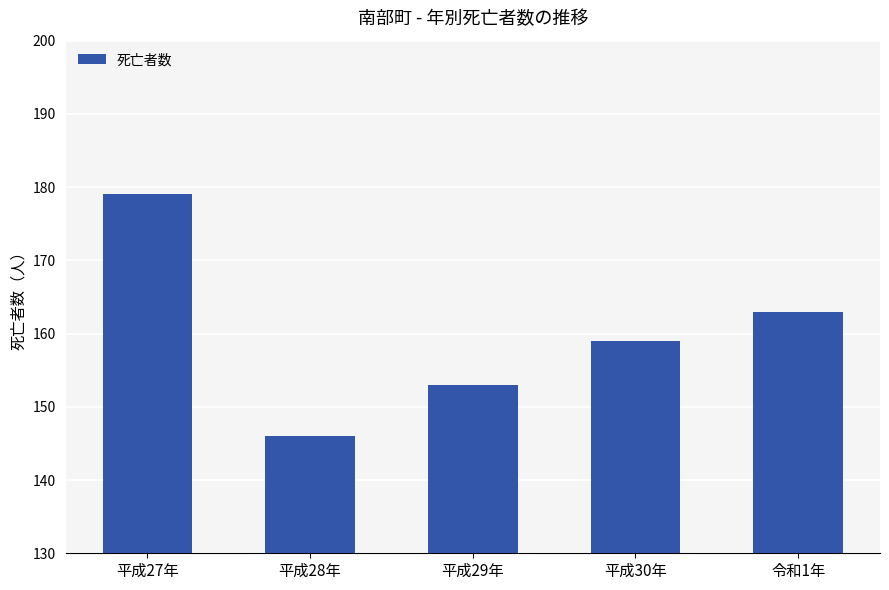

Count the values in the range 153 to 163.

3